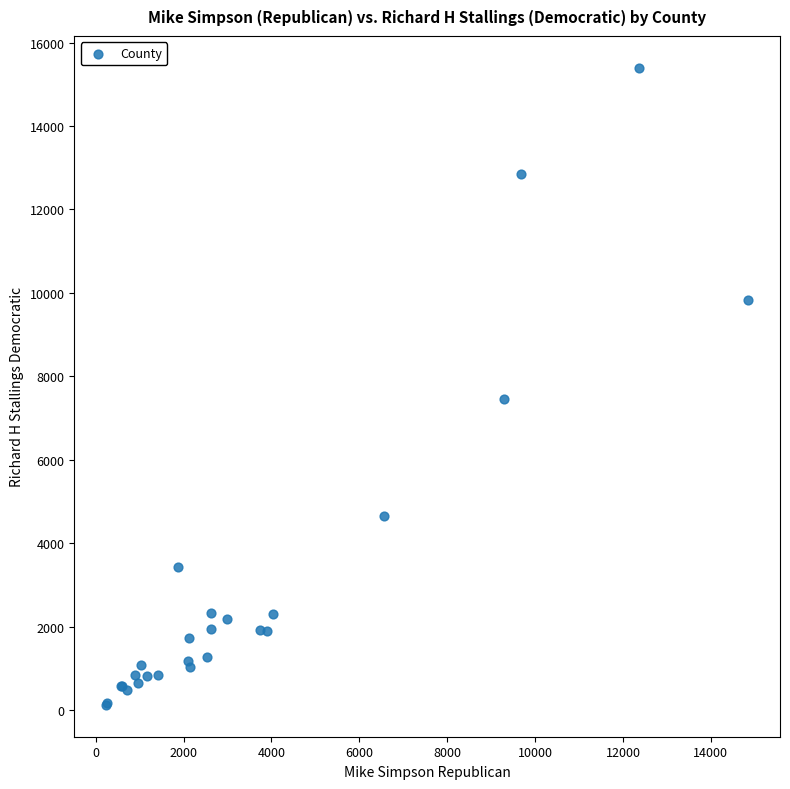

What Y value in the scatter plot is closest to 7764?

7460